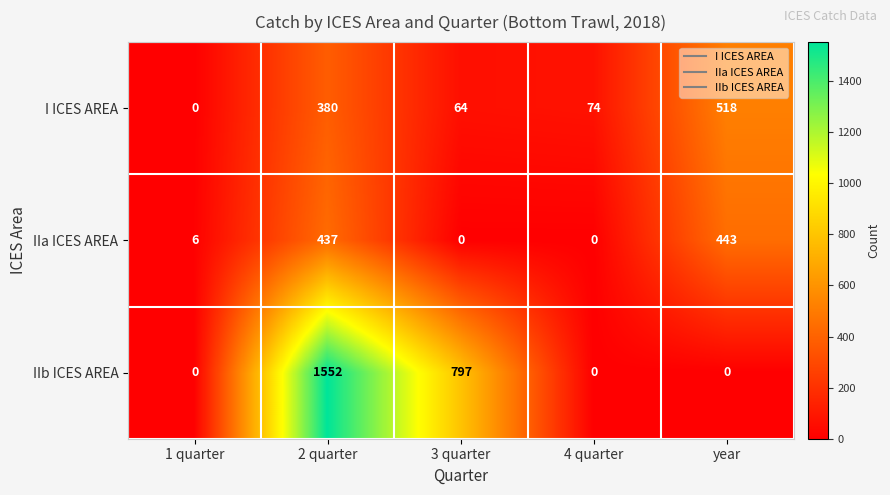

True or false: I ICES AREA has a value of 518 at year.

True